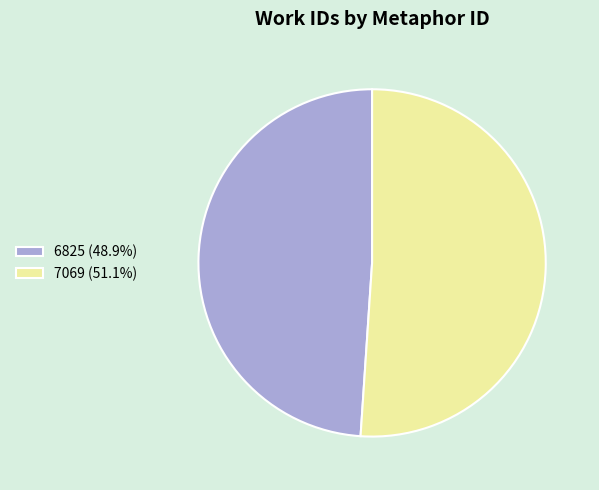

What is the ratio of the value at 6825 (48.9%) to the value at 7069 (51.1%)?

1.0